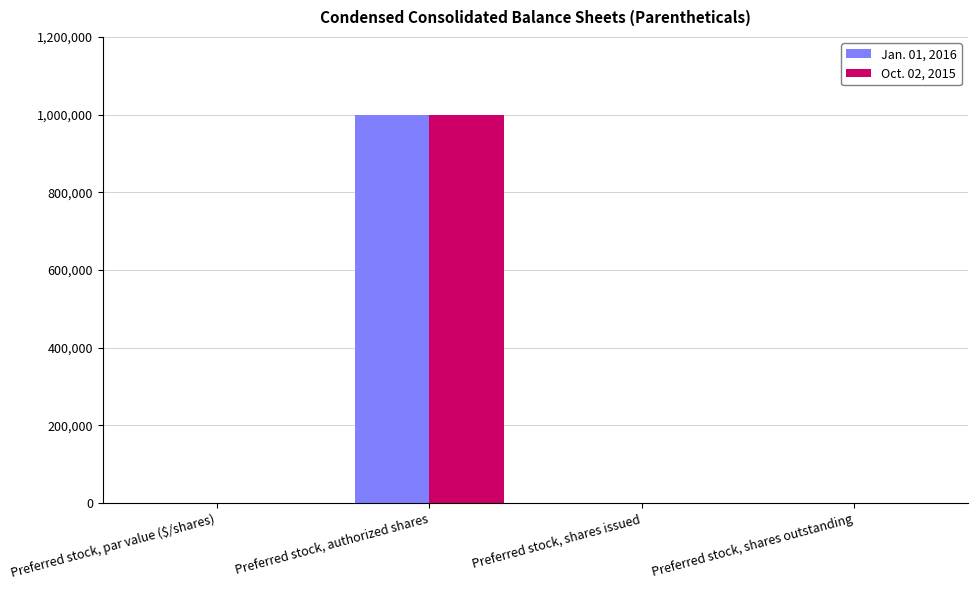

How many groups of bars are there?

4